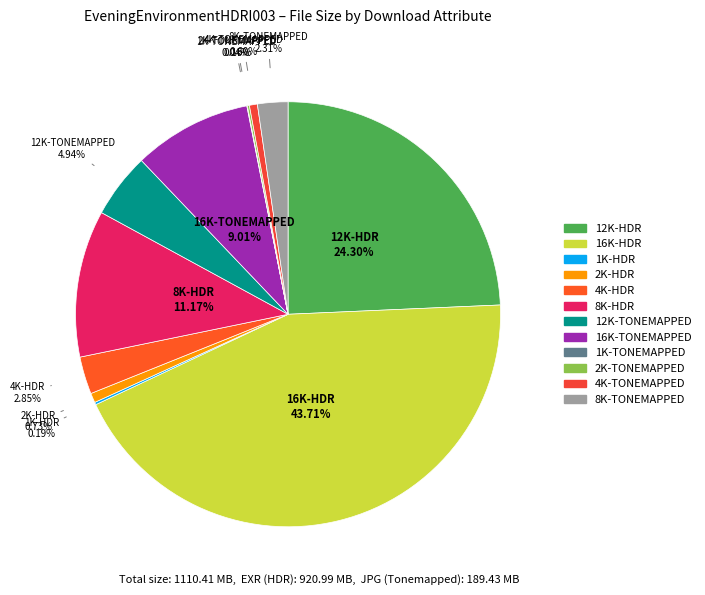

Between 16K-HDR and 4K-TONEMAPPED, which is larger?

16K-HDR